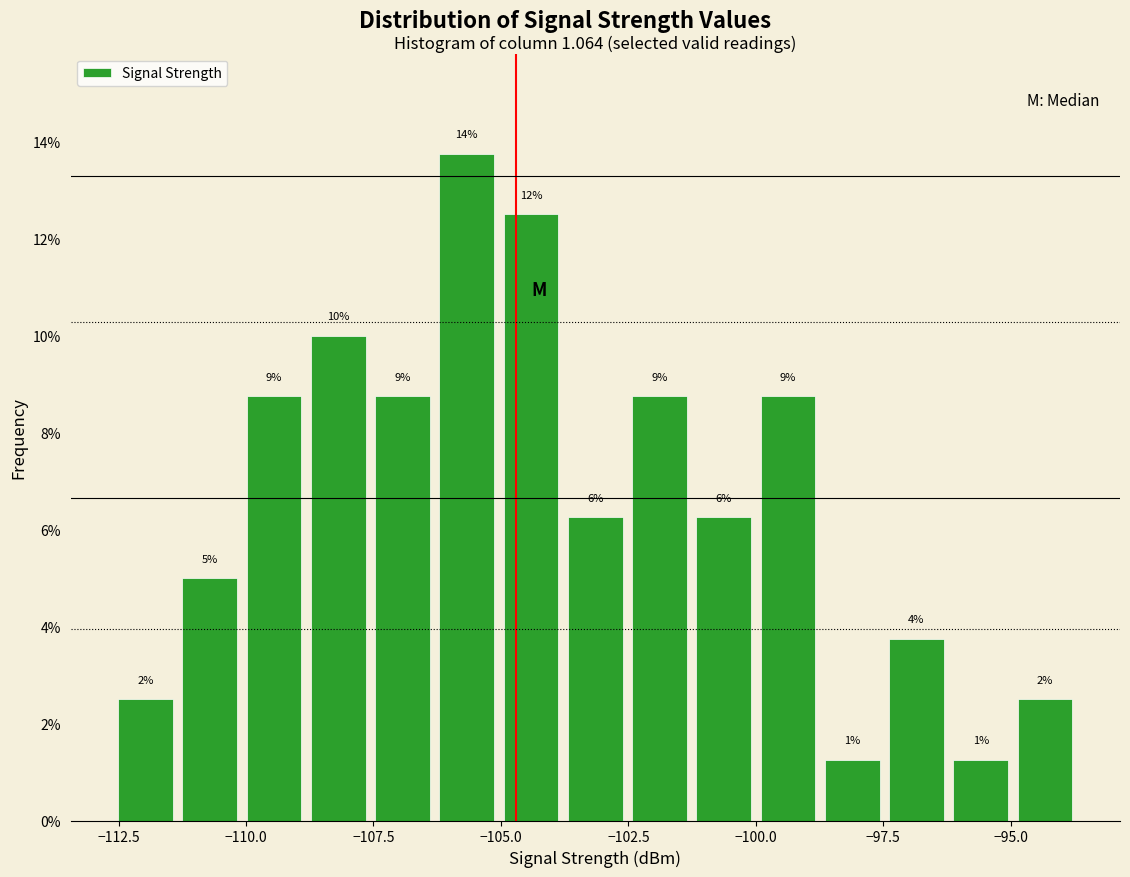

Around what value on the x-axis is the tallest bar? Give the approximate position of its centre, as read against the axis.

-105.5